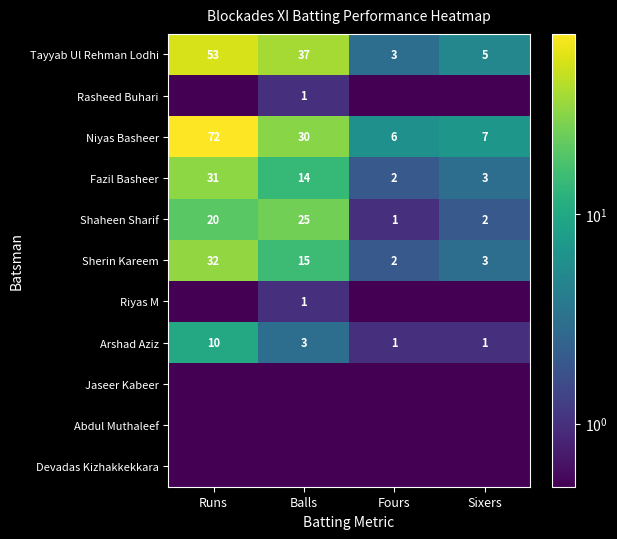

Which has a higher value, Runs or Sixers?

Runs